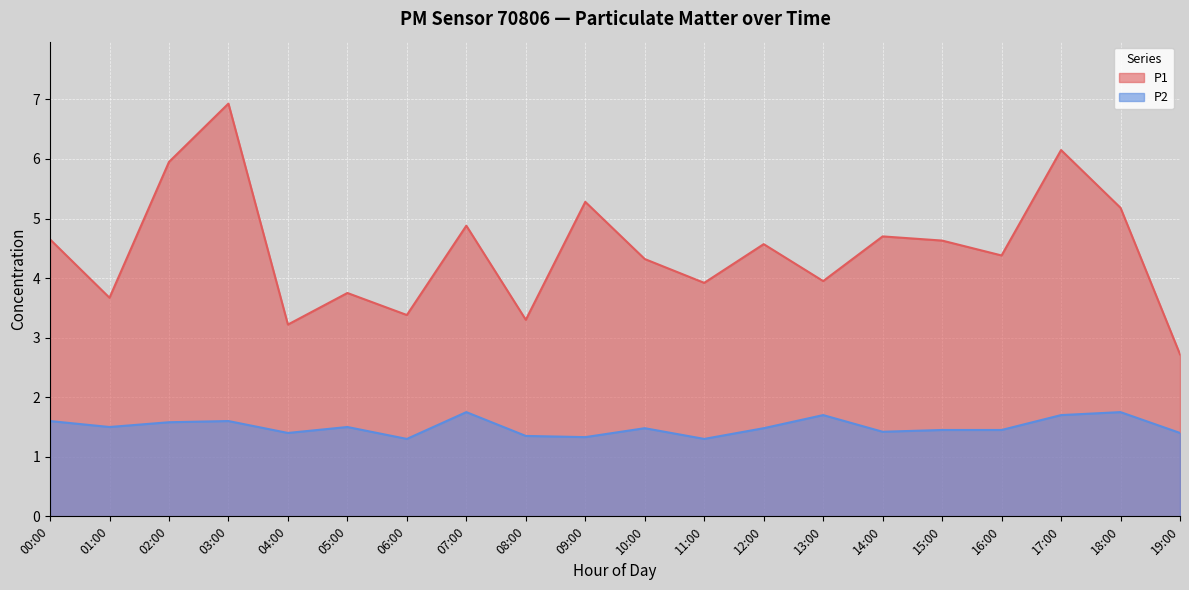

What is the difference between the P2 values at 03:00 and 05:00?

0.1